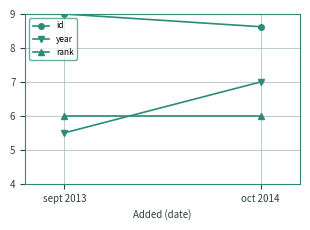

Which series has the largest total across all categories?

id